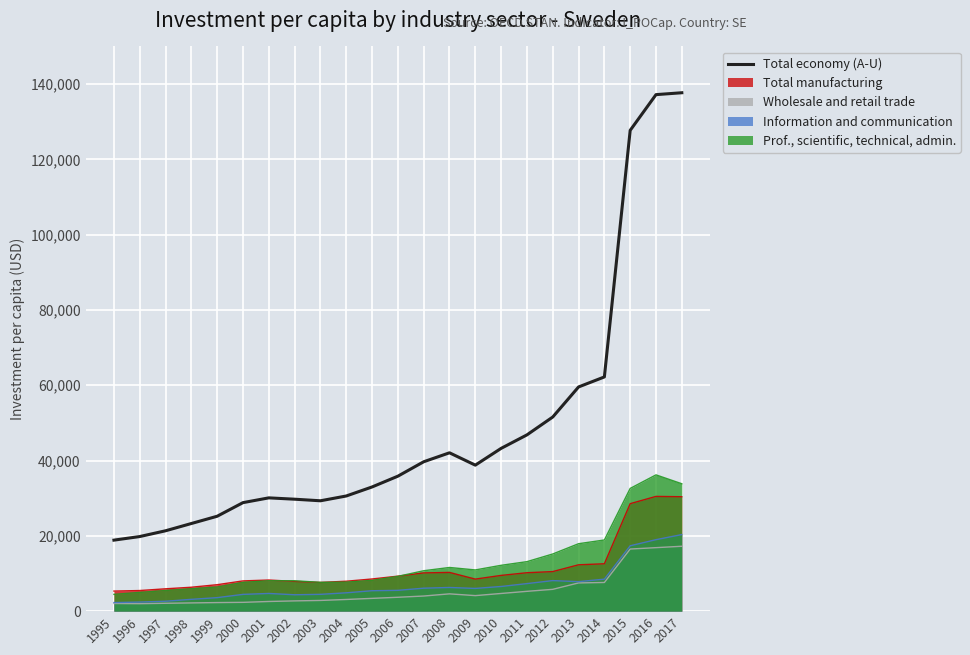

List the labels in order of value, smallest first.

1995, 1996, 1997, 1998, 1999, 2000, 2003, 2002, 2001, 2004, 2005, 2006, 2009, 2007, 2008, 2010, 2011, 2012, 2013, 2014, 2015, 2016, 2017